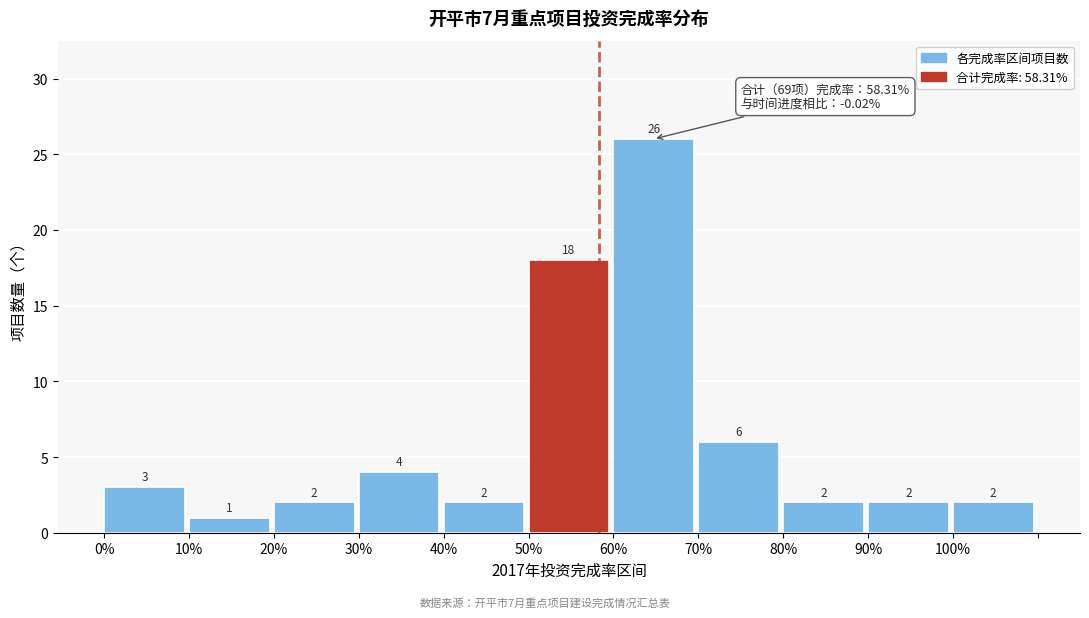

Reading right to left, transcribe all the data shown in this chart.

100%=2	90%=2	80%=2	70%=6	60%=26	50%=18	40%=2	30%=4	20%=2	10%=1	0%=3